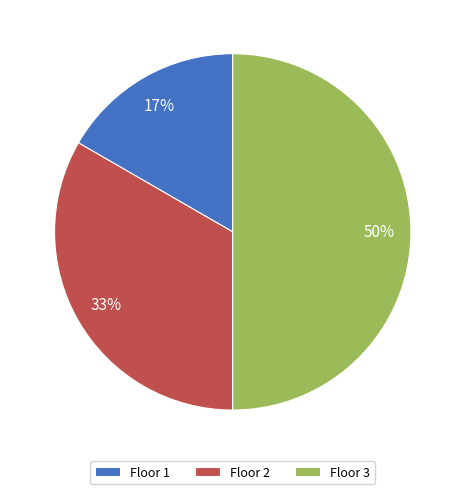

Between Floor 2 and Floor 3, which is larger?

Floor 3